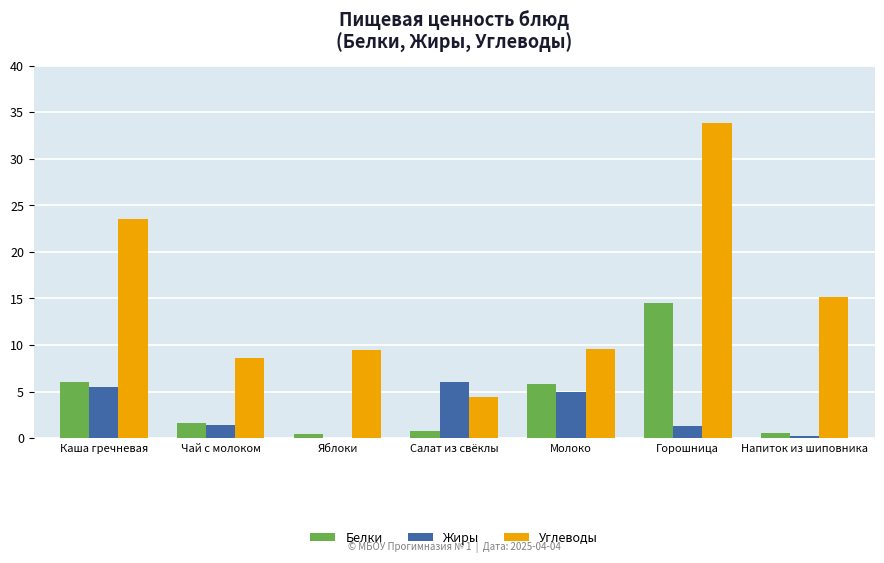

Which series changed the most between Каша гречневая and Салат из свёклы?

Углеводы